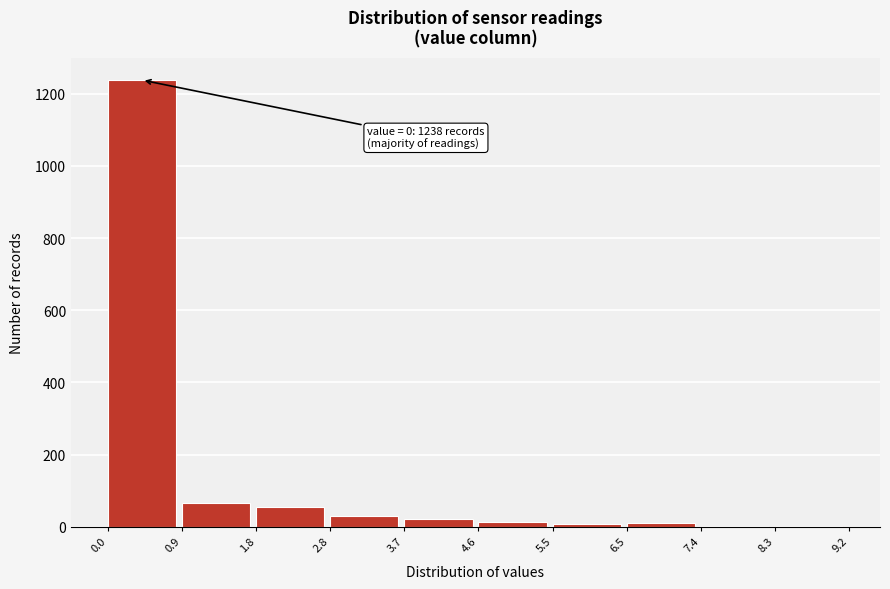

Over which range of the x-axis is the bar tallest?

0.0 to 0.9